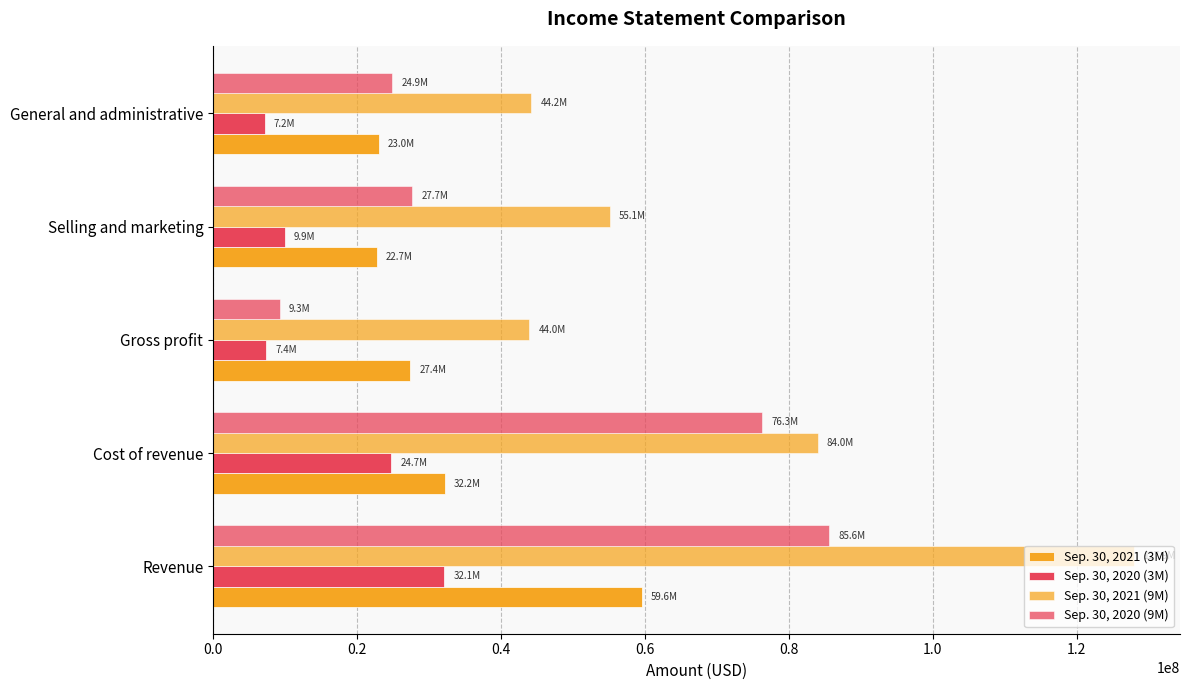

What is the difference between the maximum and minimum values in the Sep. 30, 2020 (3M) series?

24917818